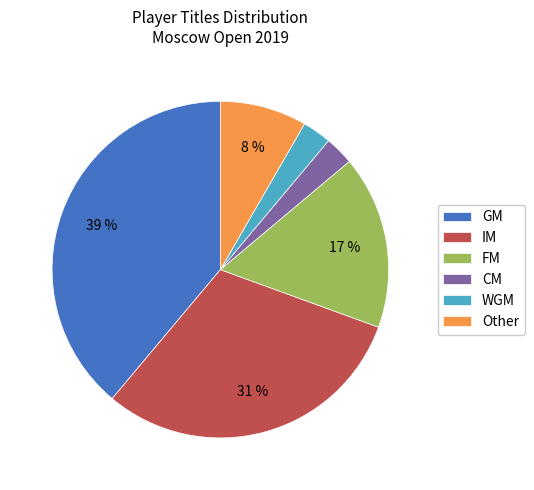

The IM slice represents 31% of the pie. True or false?

True